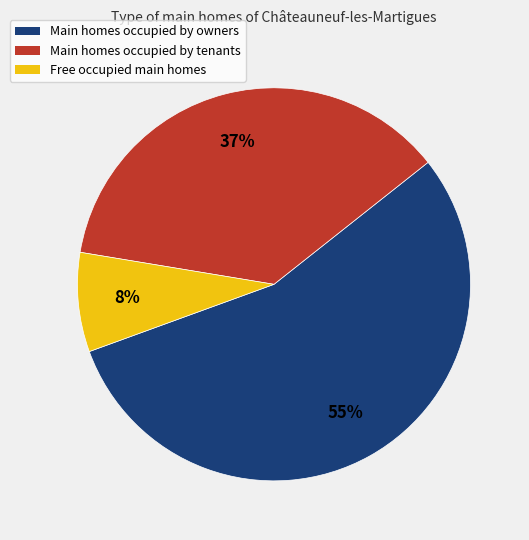

Is there a majority slice in this chart?

Yes